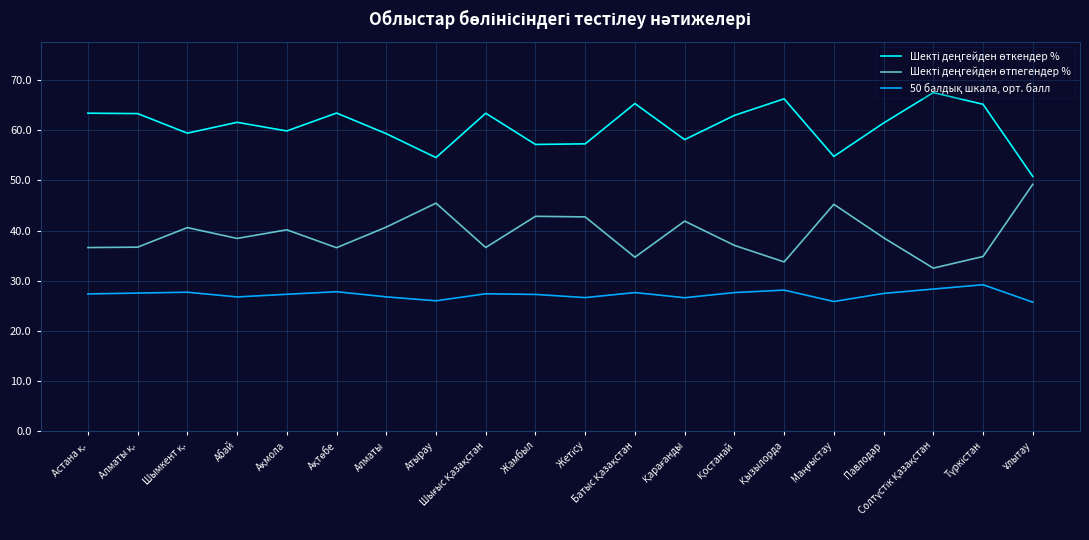

What is the maximum value shown in the chart?

67.5